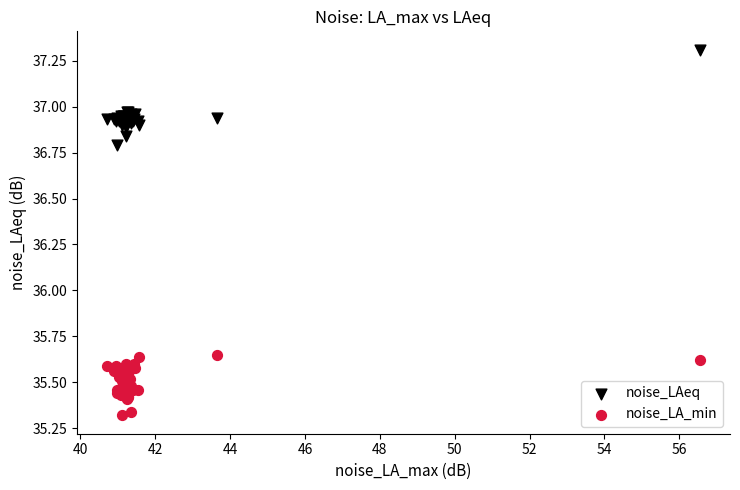

Which series reaches the maximum Y coordinate?

noise_LAeq